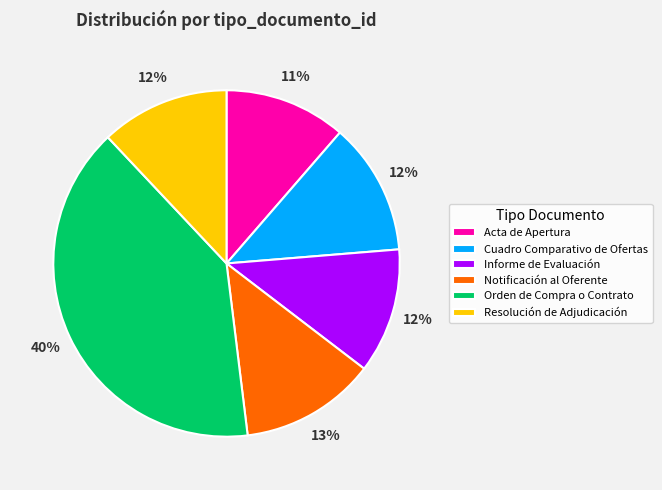

Is the sum of Informe de Evaluación and Notificación al Oferente greater than half?

No